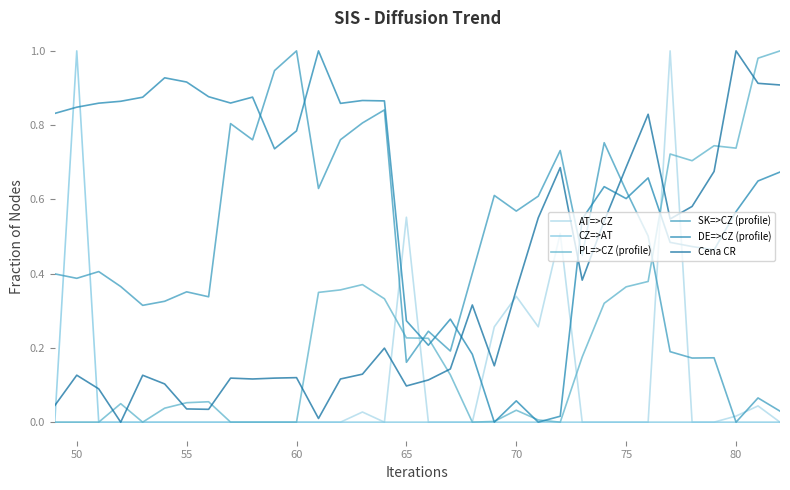

At which category does Cena CR reach its first local peak?

50